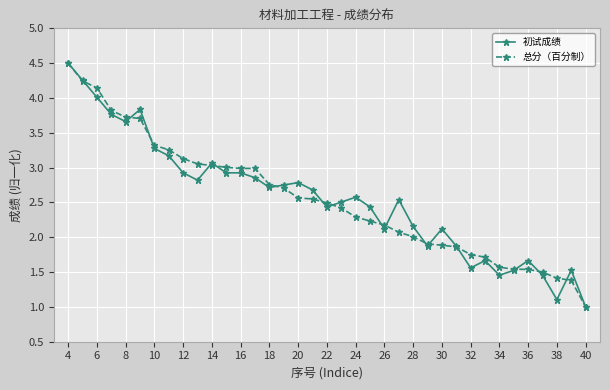

What is the maximum value for 初试成绩?

4.5